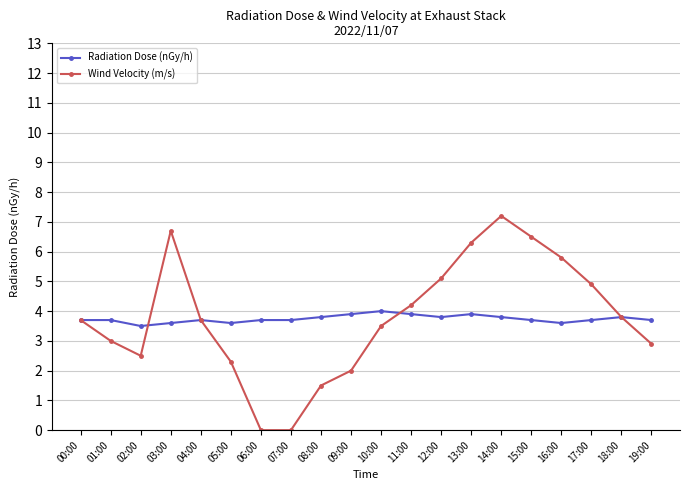

What is the sum of all Wind Velocity (m/s) values?

75.6